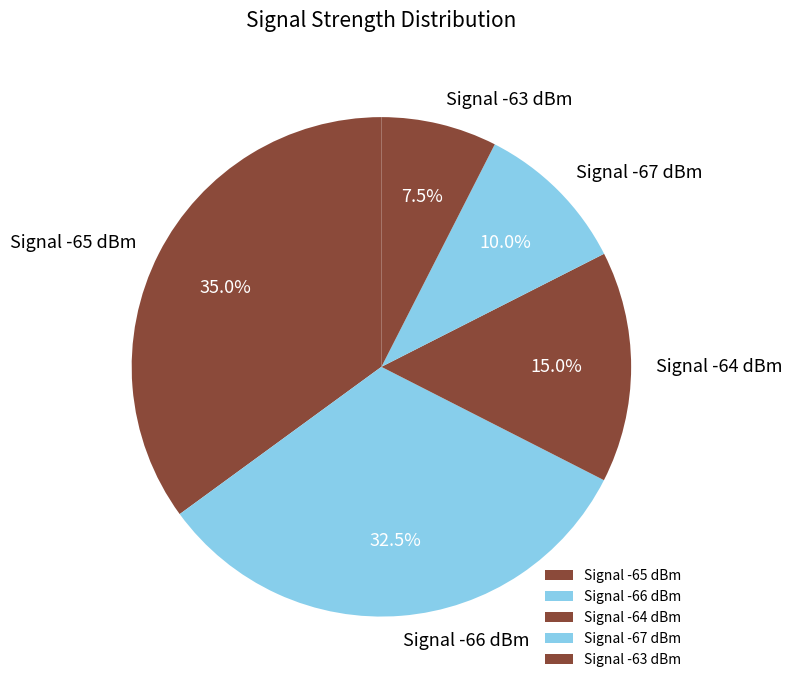

Rank the categories by value from lowest to highest.

Signal -63 dBm, Signal -67 dBm, Signal -64 dBm, Signal -66 dBm, Signal -65 dBm